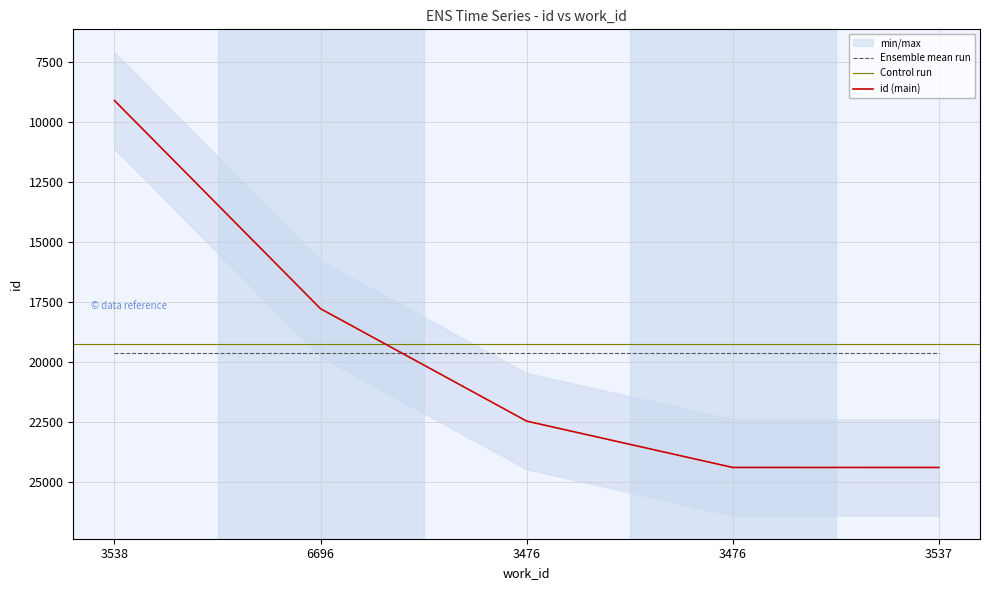

Is this an area chart (filled region under the line)?

No